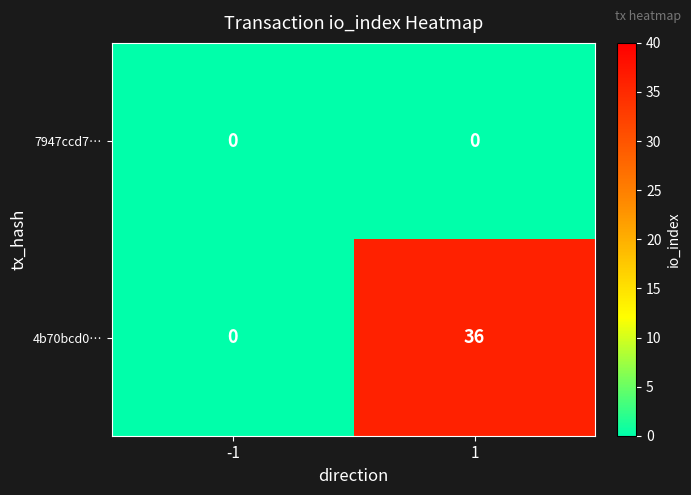

The value of 4b70bcd0… at -1 is -22. True or false?

False